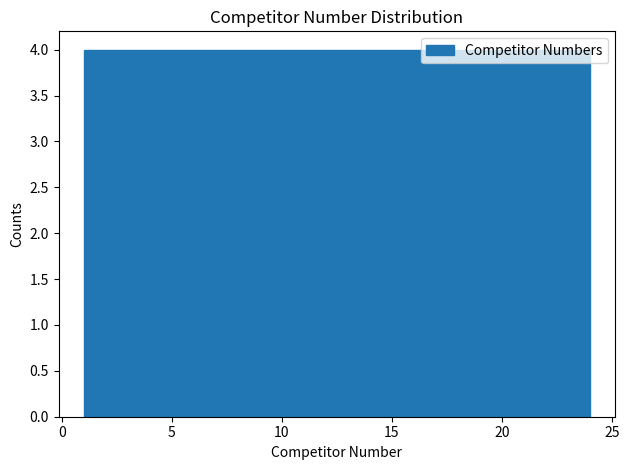

Reading left to right, list every bar in this chart as the range it spans on the x-axis followed by its height. Neither the bar edges nor the heights are printed on the chart, so give them approximately, as read against the axes.

1.0 to 5.0: 4
5.0 to 8.5: 4
8.5 to 12.5: 4
12.5 to 16.5: 4
16.5 to 20.0: 4
20.0 to 24.0: 4